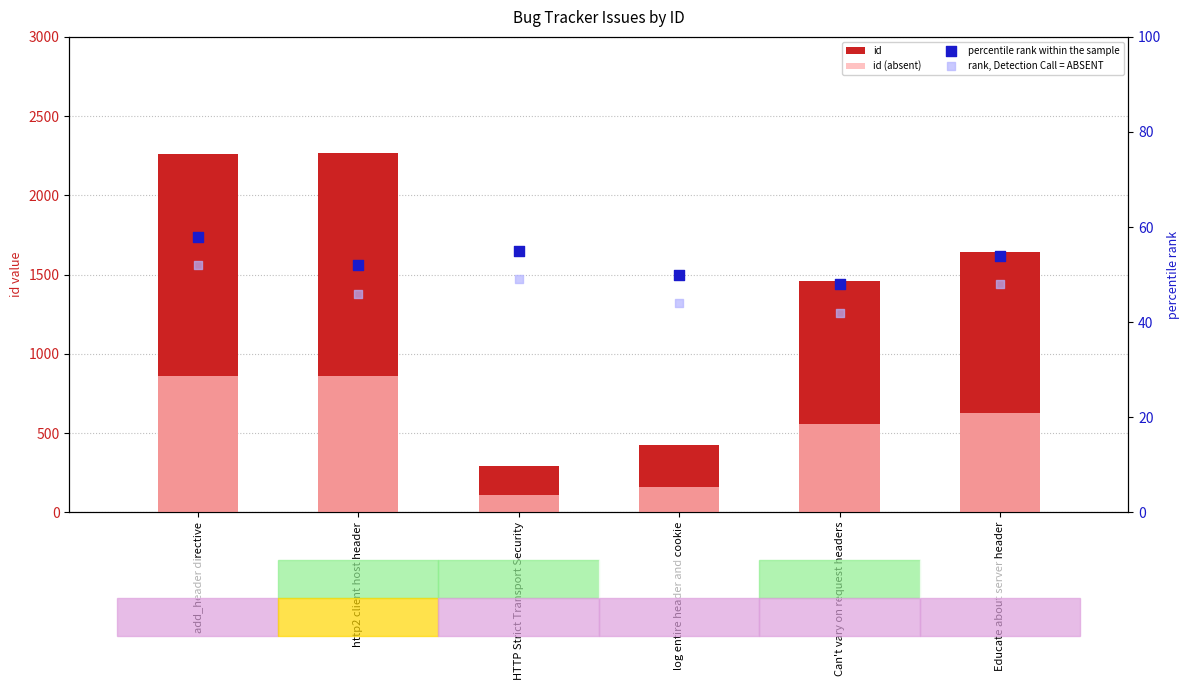

Which series reaches the maximum Y coordinate?

id